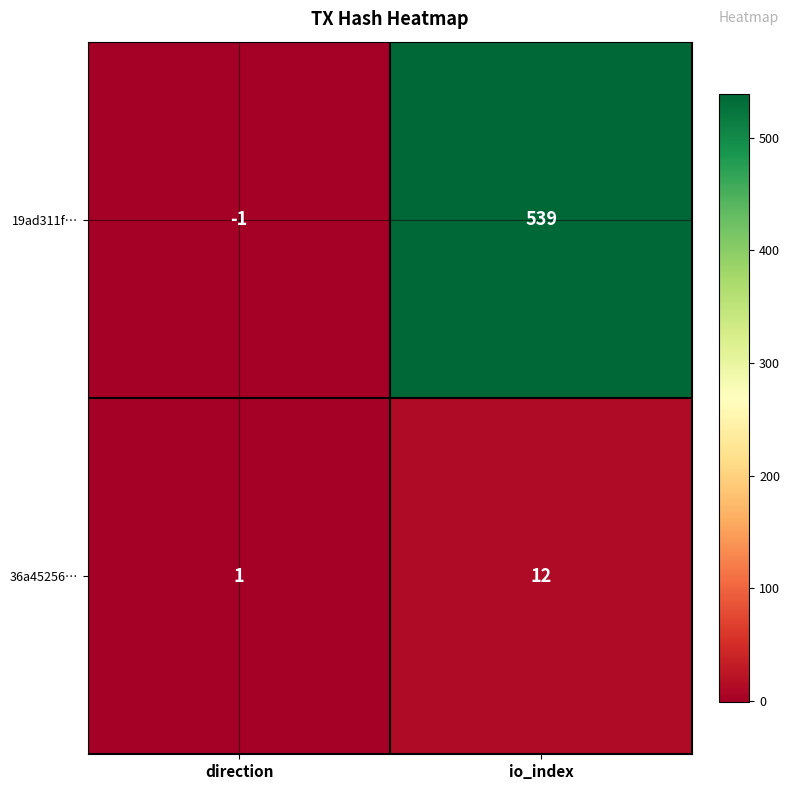

The value of 36a45256… at direction is 1. True or false?

True